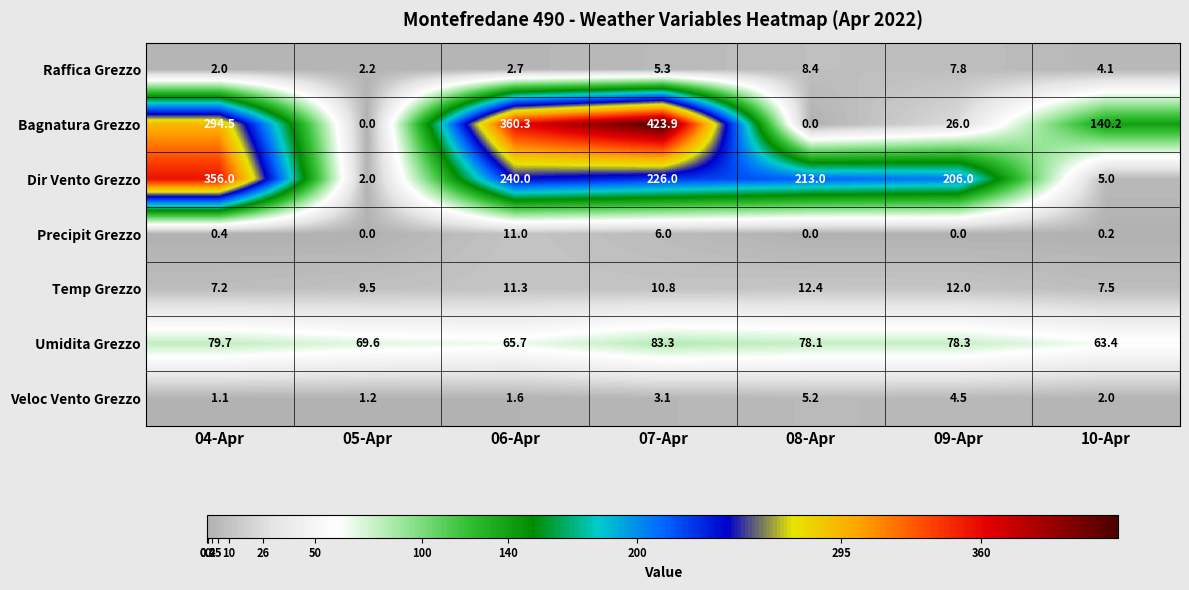

The Precipit Grezzo series shows 0.0 at 09-Apr. True or false?

True